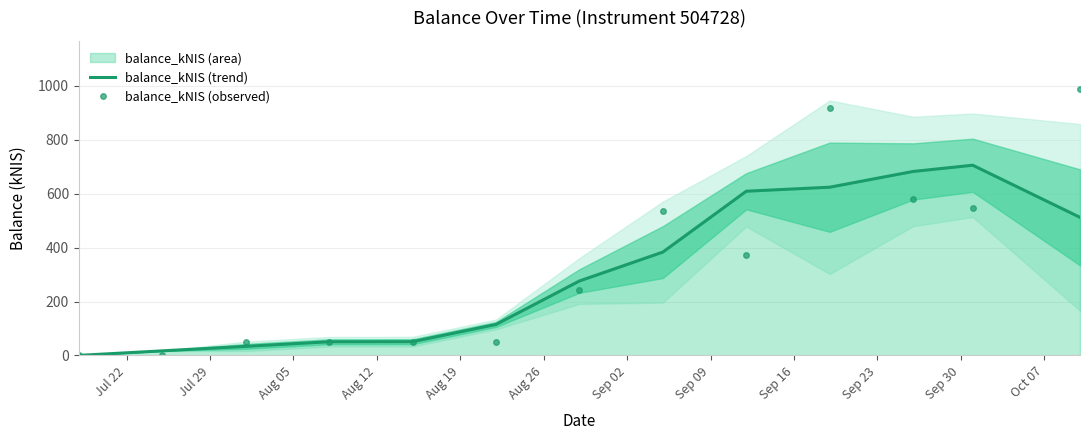

How many interior local valleys does the balance_kNIS (observed) series have?

3